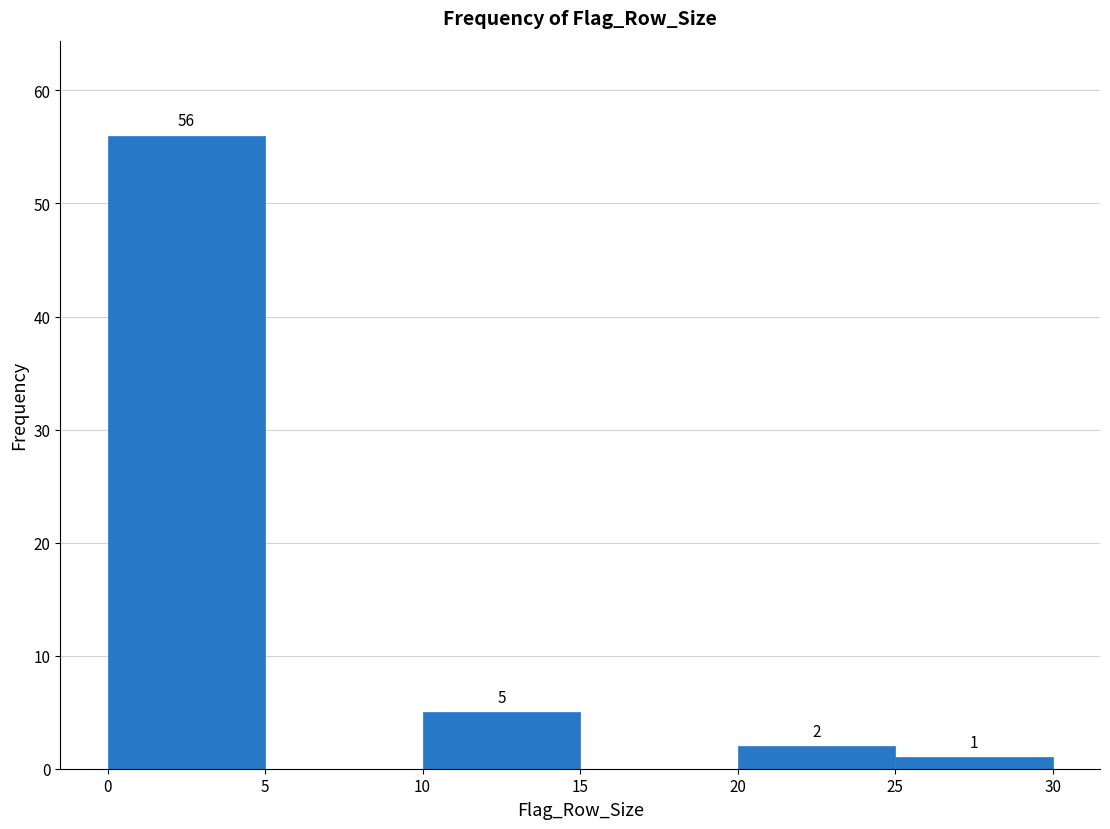

Over which range of the x-axis is the bar tallest?

0 to 5